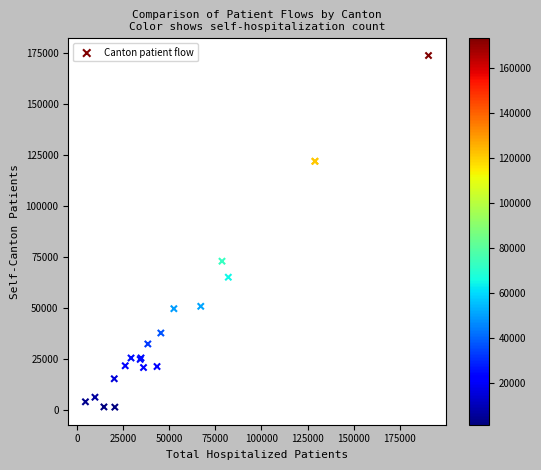

What Y value in the scatter plot is closest to 87475?

72851